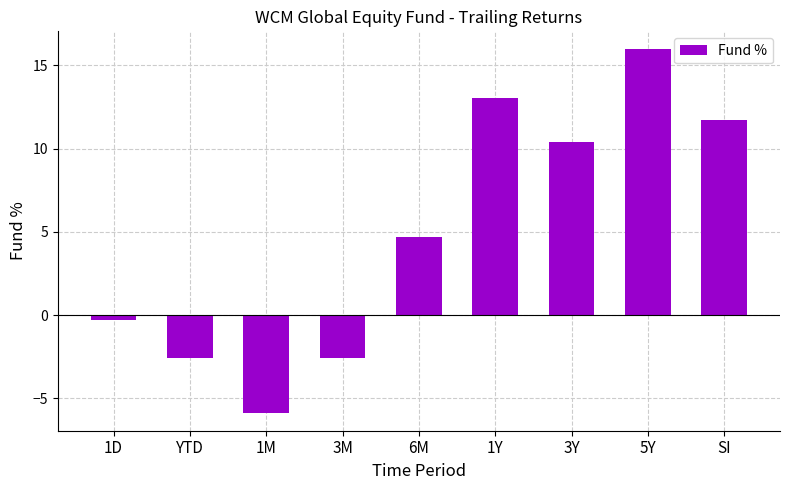

What is the change in value from 1M to 6M?

+10.5